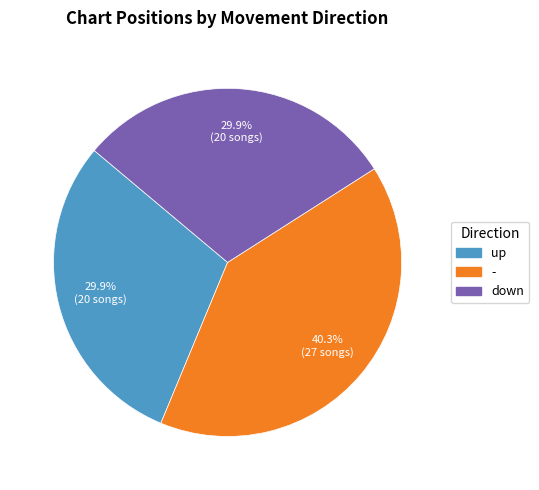

Count the number of slices in the pie.

3